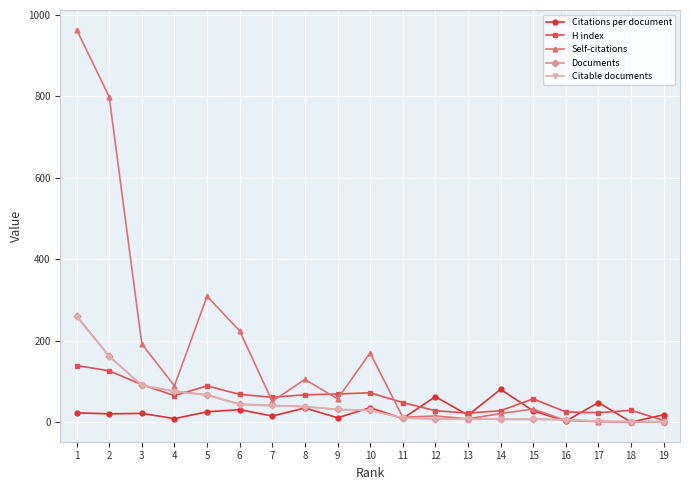

What is the value of the Citations per document point at the 5th from the left?

25.2